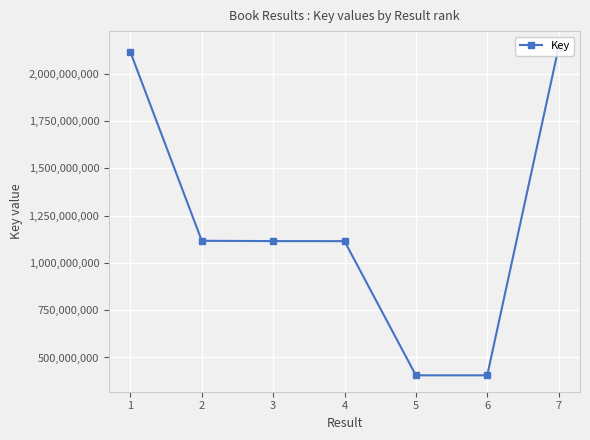

Does the chart display data point markers on the line(s)?

Yes